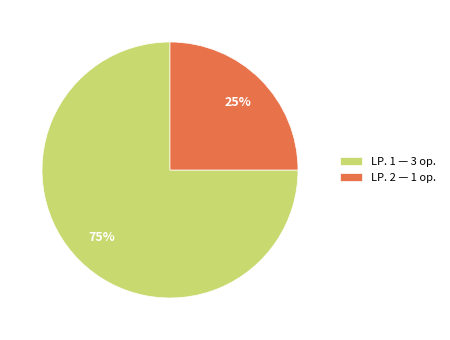

Is it true that LP. 1 — 3 op. is 81% of the pie?

False